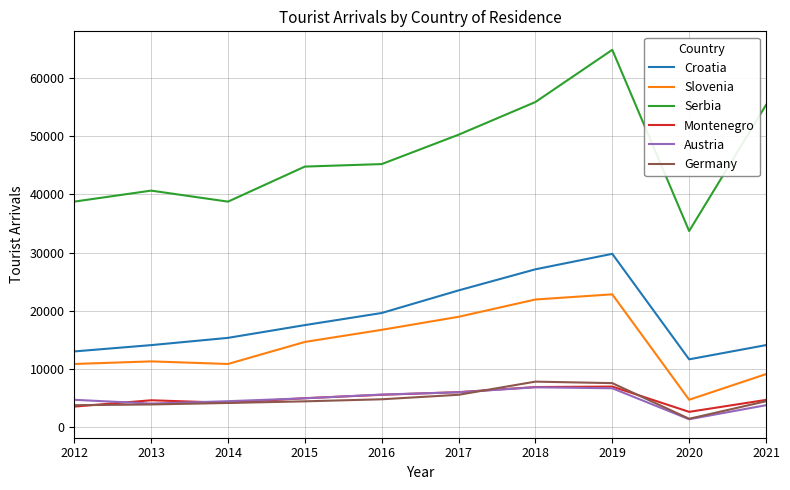

Which series has the largest range (max minus min)?

Serbia